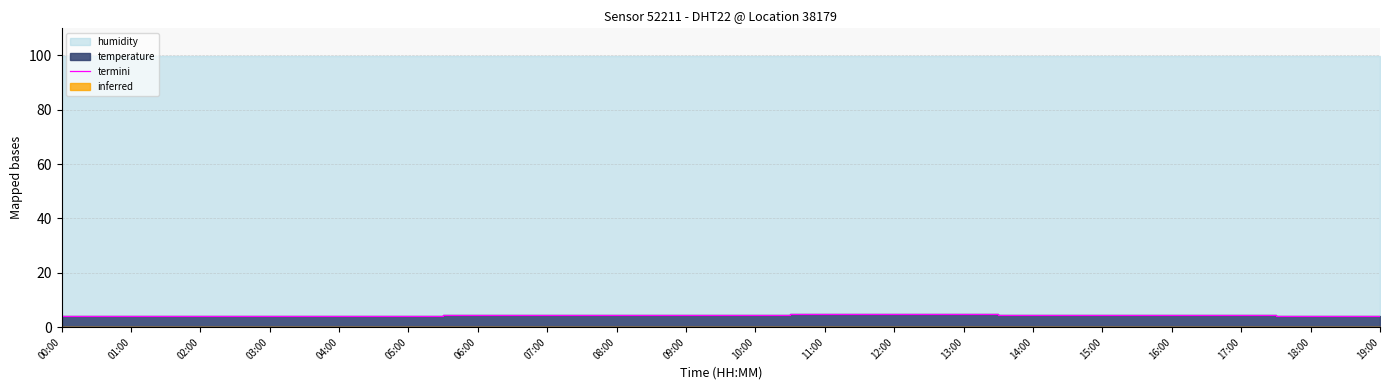

How many points are lower than both their immediate neighbors (excluding endpoints)?

1